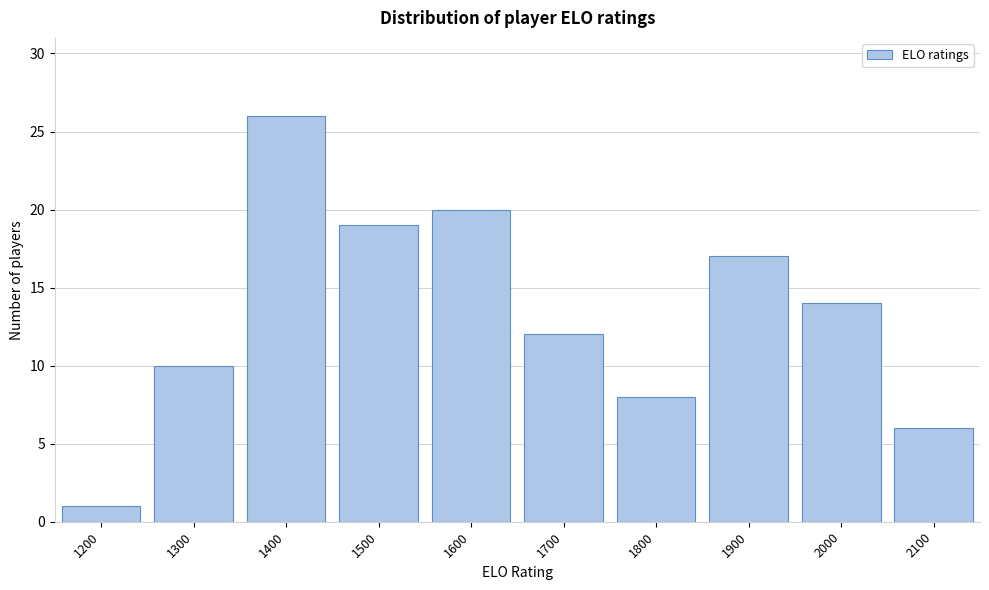

Reading left to right, what are all the values shown in this chart?

1	10	26	19	20	12	8	17	14	6